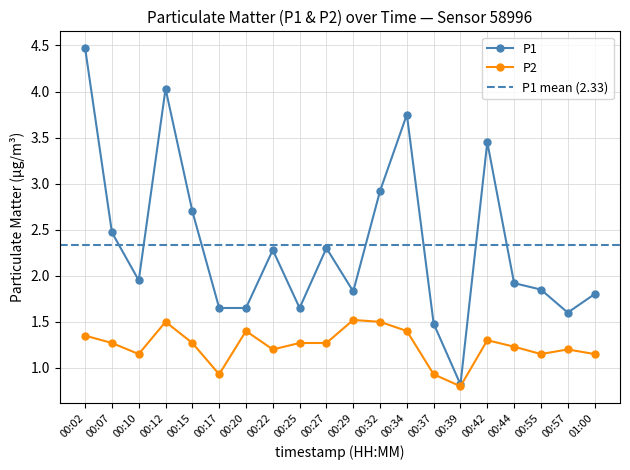

Does the chart have visible grid lines?

Yes